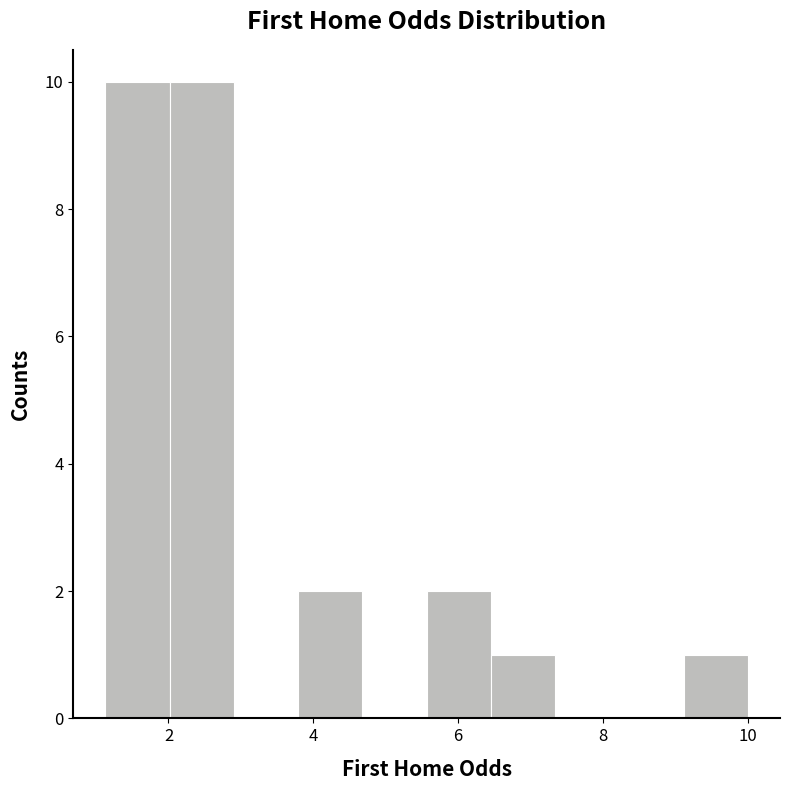

How tall is the bar that spans 5.6 to 6.4 on the x-axis? Neither the bar edges nor the heights are printed on the chart, so give them approximately, as read against the axes.

2